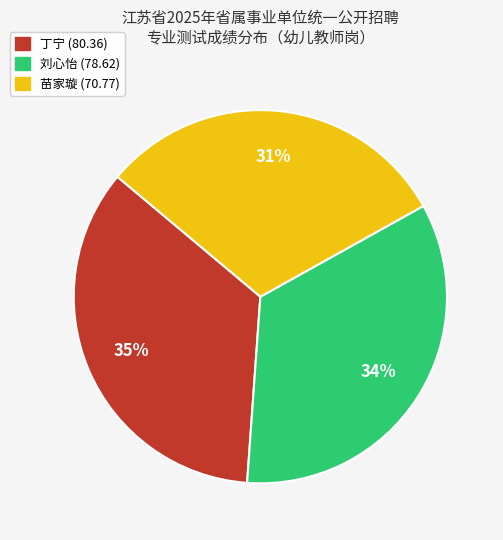

Between 刘心怡 (78.62) and 丁宁 (80.36), which is larger?

丁宁 (80.36)